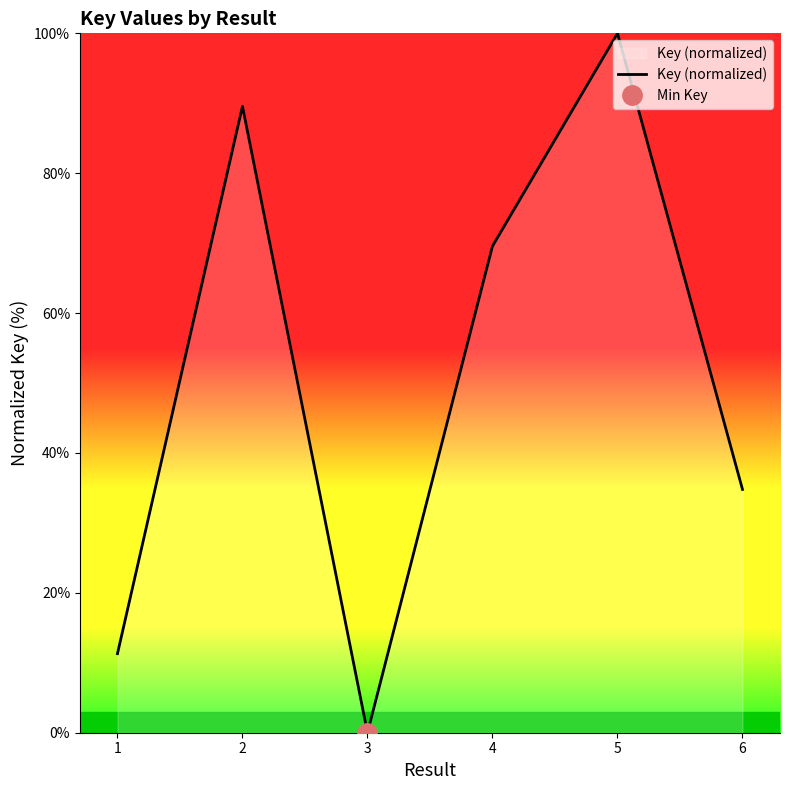

True or false: there are more than 0 points higher than both neighbors.

True